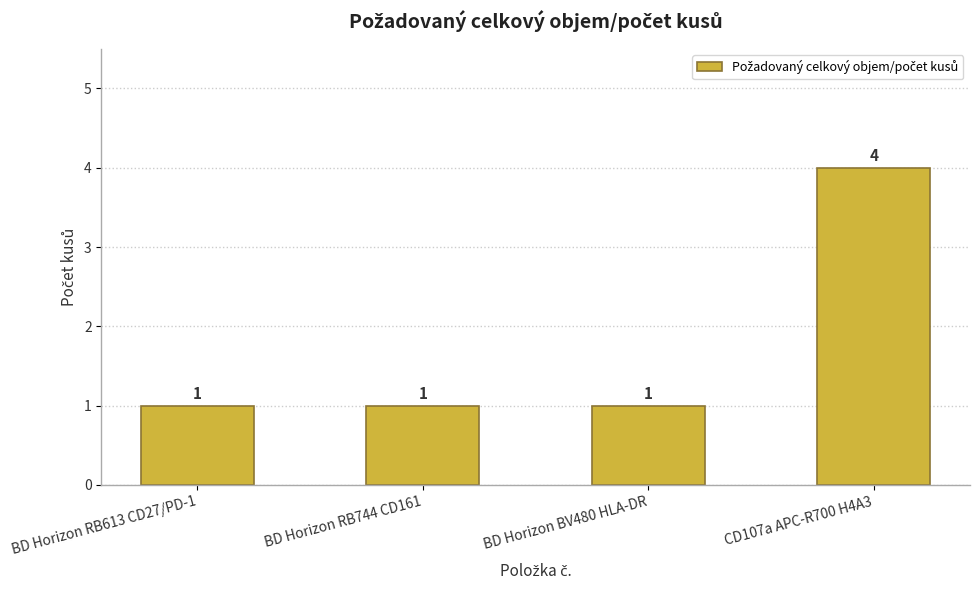

Count the number of values greater than 1.

1